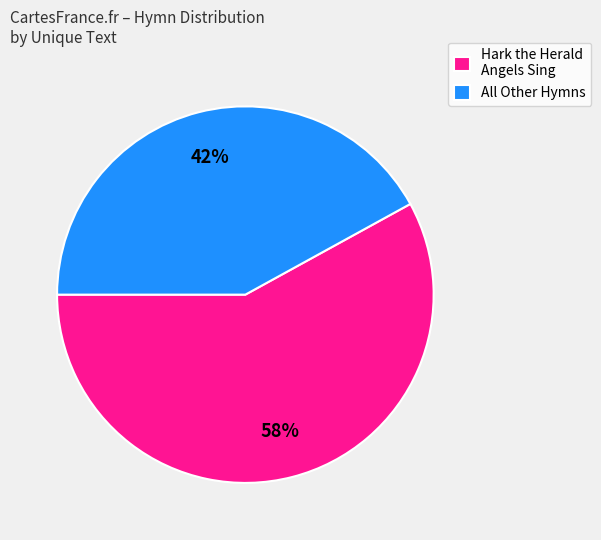

The Hark the Herald Angels Sing slice represents 65% of the pie. True or false?

False